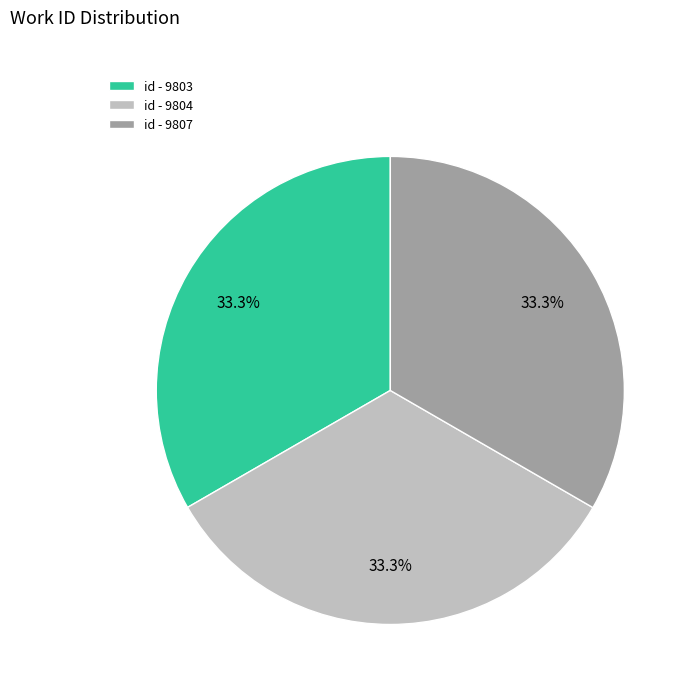

Does any single category account for the majority?

No